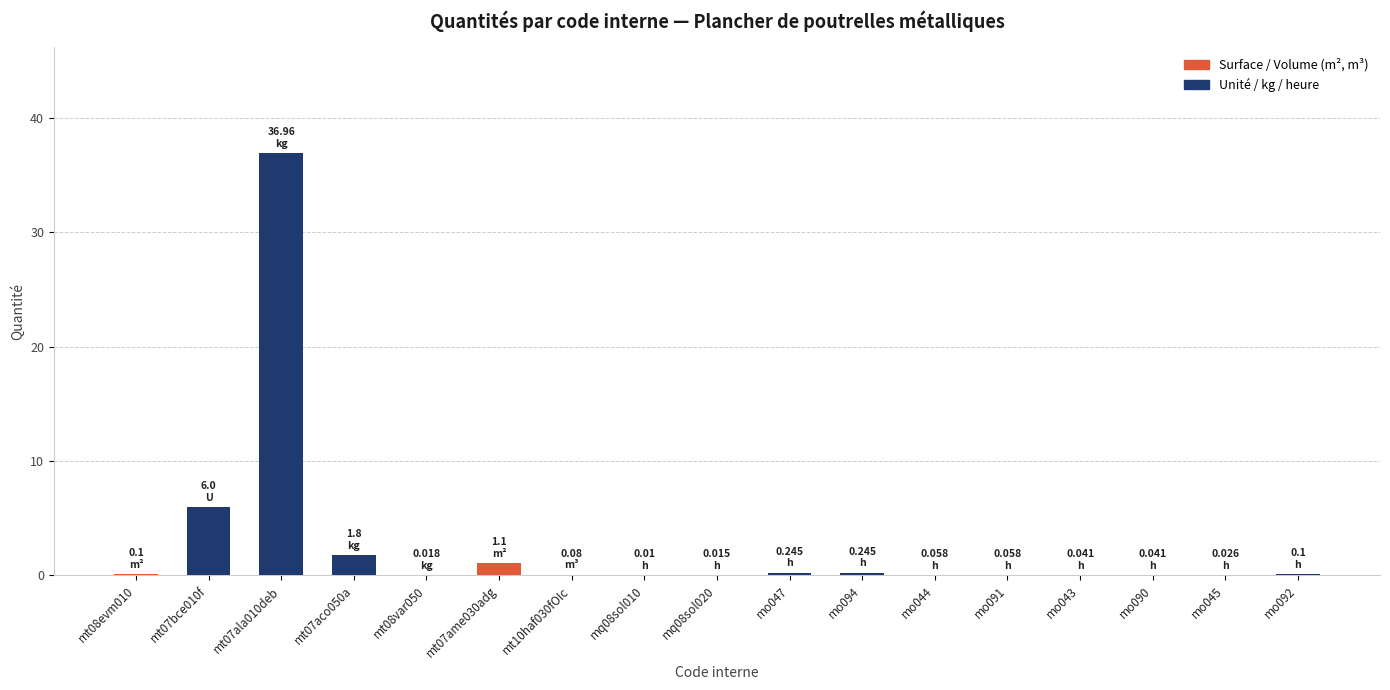

At which label is the value closest to 18?

mt07bce010f